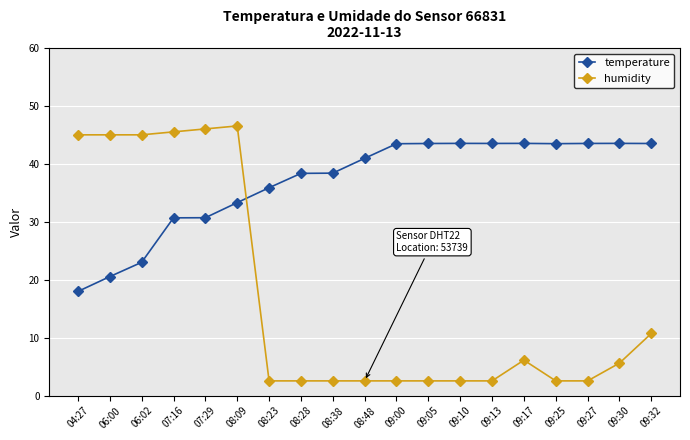

Is the value of temperature at 07:16 greater than the value of humidity at 08:09?

No